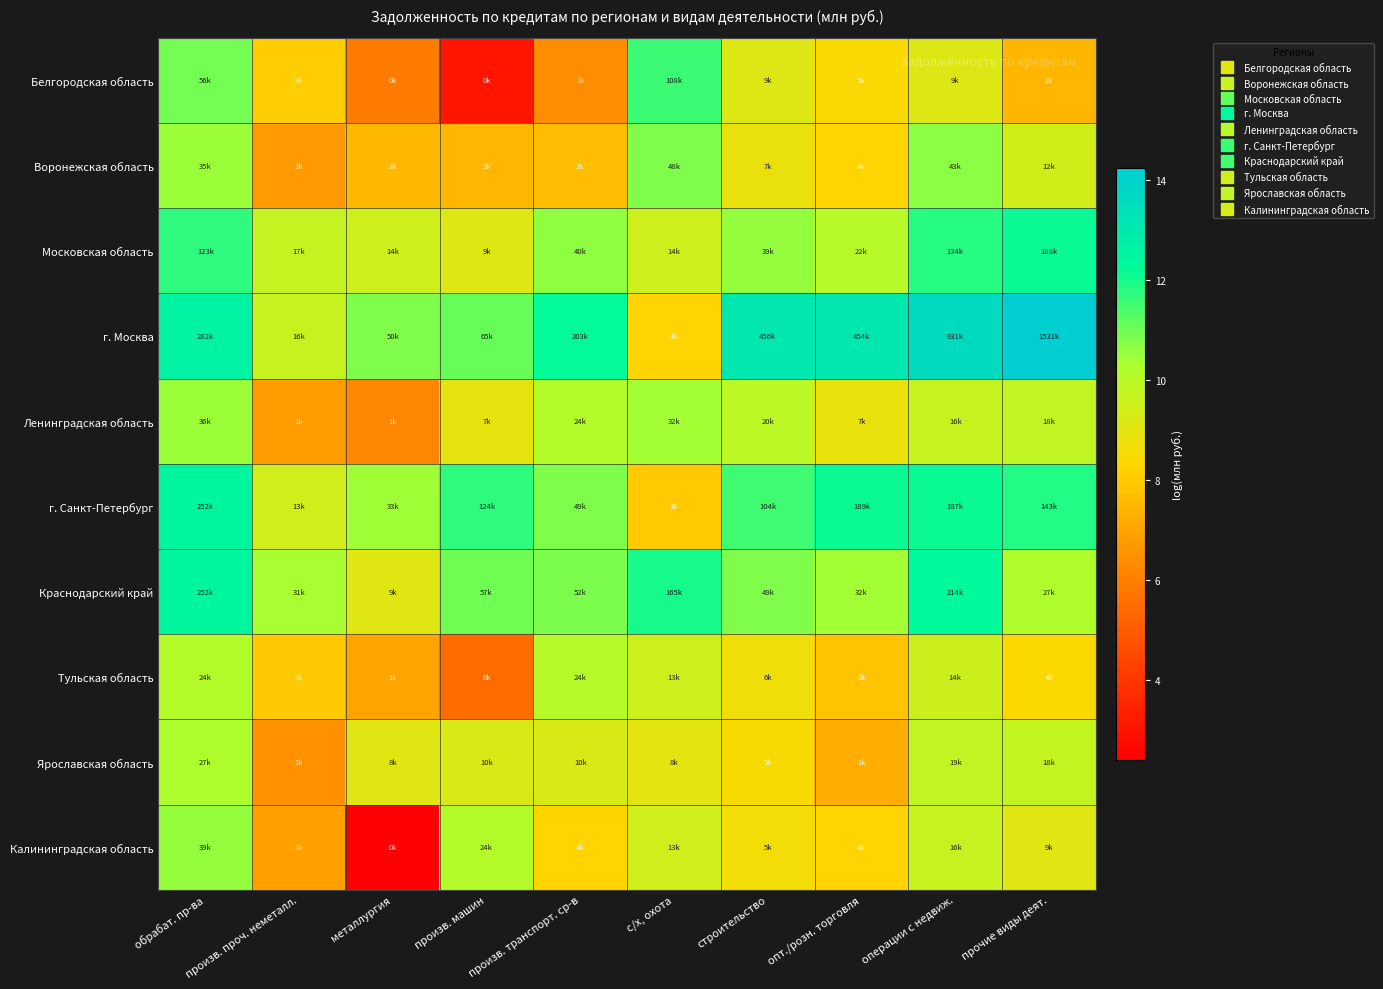

Reading left to right, transcribe all the data shown in this chart.

Белгородская область: обрабат. пр-ва=10.9	произв. проч. неметалл.=8.1	металлургия=5.9	произв. машин=3.0	произв. транспорт. ср-в=6.4	с/х, охота=11.6	строительство=9.1	опт./розн. торговля=8.4	операции с недвиж.=9.1	прочие виды деят.=7.4
Воронежская область: обрабат. пр-ва=10.5	произв. проч. неметалл.=6.7	металлургия=7.5	произв. машин=7.5	произв. транспорт. ср-в=7.7	с/х, охота=10.8	строительство=8.8	опт./розн. торговля=8.2	операции с недвиж.=10.7	прочие виды деят.=9.4
Московская область: обрабат. пр-ва=11.7	произв. проч. неметалл.=9.7	металлургия=9.5	произв. машин=9.1	произв. транспорт. ср-в=10.6	с/х, охота=9.5	строительство=10.6	опт./розн. торговля=10.0	операции с недвиж.=11.8	прочие виды деят.=12.1
г. Москва: обрабат. пр-ва=12.6	произв. проч. неметалл.=9.7	металлургия=10.8	произв. машин=11.1	произв. транспорт. ср-в=12.2	с/х, охота=8.2	строительство=13.0	опт./розн. торговля=13.0	операции с недвиж.=13.6	прочие виды деят.=14.2
Ленинградская область: обрабат. пр-ва=10.5	произв. проч. неметалл.=6.8	металлургия=6.2	произв. машин=8.9	произв. транспорт. ср-в=10.1	с/х, охота=10.4	строительство=9.9	опт./розн. торговля=8.9	операции с недвиж.=9.7	прочие виды деят.=9.8
г. Санкт-Петербург: обрабат. пр-ва=12.4	произв. проч. неметалл.=9.5	металлургия=10.4	произв. машин=11.7	произв. транспорт. ср-в=10.8	с/х, охота=8.0	строительство=11.6	опт./розн. торговля=12.1	операции с недвиж.=12.1	прочие виды деят.=11.9
Краснодарский край: обрабат. пр-ва=12.4	произв. проч. неметалл.=10.3	металлургия=9.1	произв. машин=11.0	произв. транспорт. ср-в=10.9	с/х, охота=12.0	строительство=10.8	опт./розн. торговля=10.4	операции с недвиж.=12.3	прочие виды деят.=10.2
Тульская область: обрабат. пр-ва=10.1	произв. проч. неметалл.=8.0	металлургия=7.0	произв. машин=5.5	произв. транспорт. ср-в=10.1	с/х, охота=9.5	строительство=8.7	опт./розн. торговля=7.8	операции с недвиж.=9.6	прочие виды деят.=8.4
Ярославская область: обрабат. пр-ва=10.2	произв. проч. неметалл.=6.5	металлургия=9.0	произв. машин=9.2	произв. транспорт. ср-в=9.3	с/х, охота=9.0	строительство=8.5	опт./розн. торговля=7.3	операции с недвиж.=9.8	прочие виды деят.=9.8
Калининградская область: обрабат. пр-ва=10.6	произв. проч. неметалл.=6.9	металлургия=2.4	произв. машин=10.1	произв. транспорт. ср-в=8.2	с/х, охота=9.5	строительство=8.6	опт./розн. торговля=8.2	операции с недвиж.=9.7	прочие виды деят.=9.1